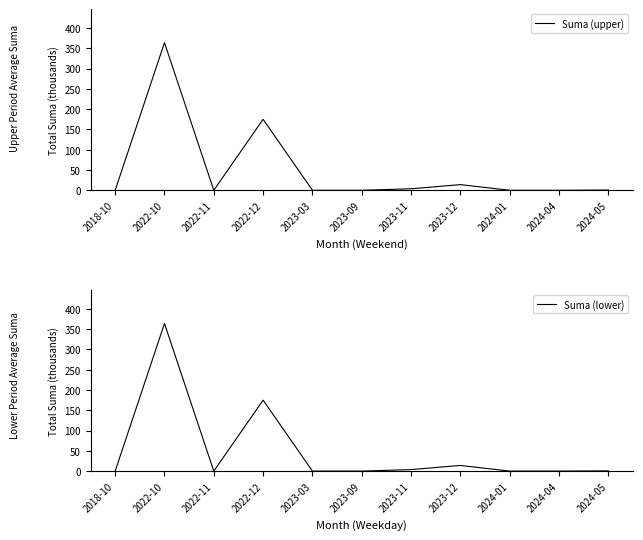

Rank the categories by Suma (lower) value from lowest to highest.

2018-10, 2022-11, 2023-03, 2023-09, 2024-01, 2024-04, 2024-05, 2023-11, 2023-12, 2022-12, 2022-10